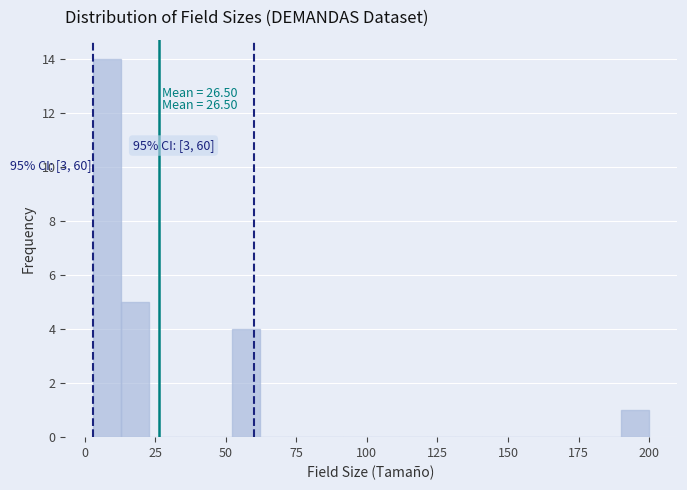

Around what value on the x-axis is the tallest bar? Give the approximate position of its centre, as read against the axis.

10